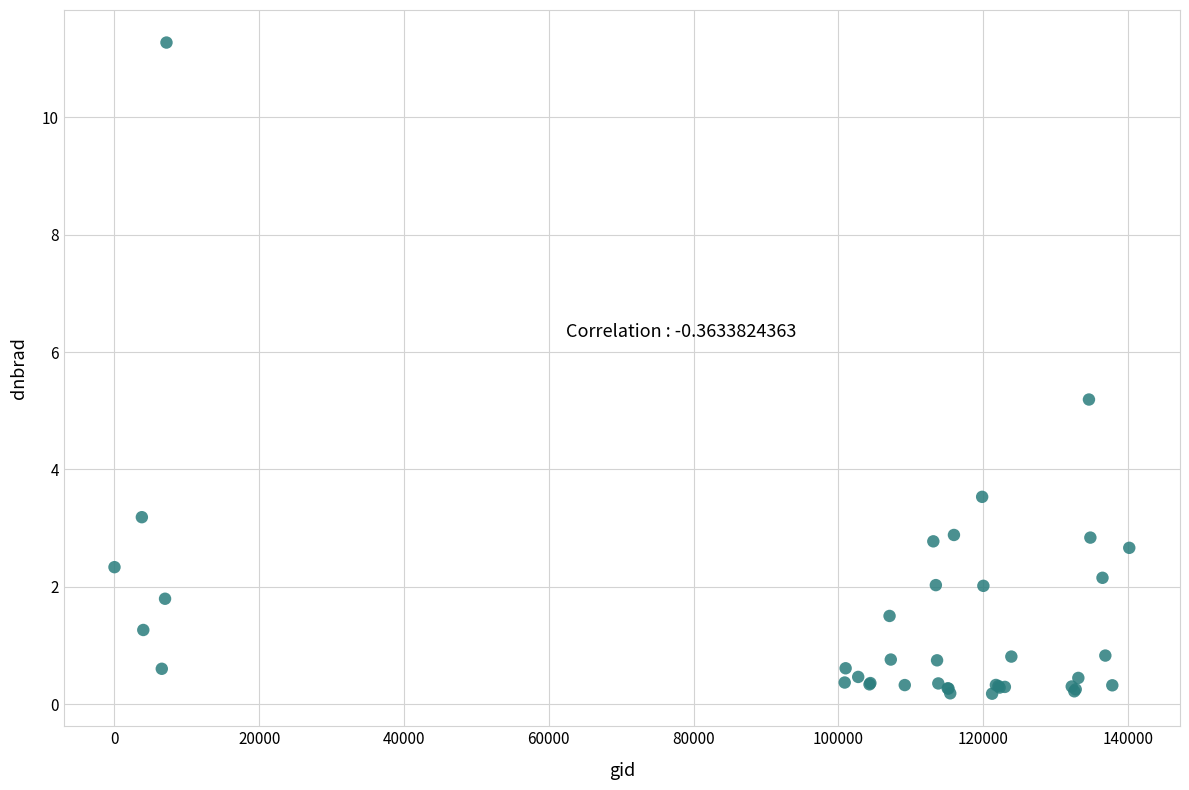

What Y value in the scatter plot is closest to 5?

5.2